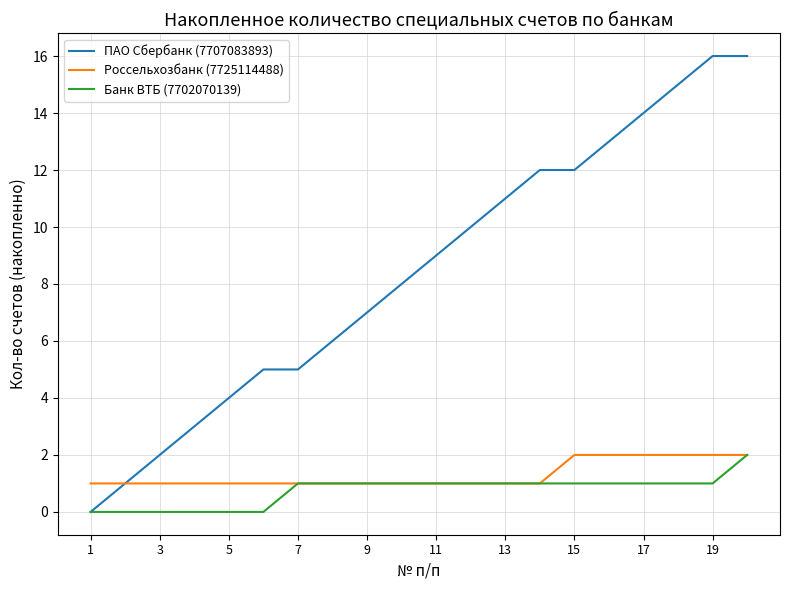

What is the maximum value for ПАО Сбербанк (7707083893)?

16